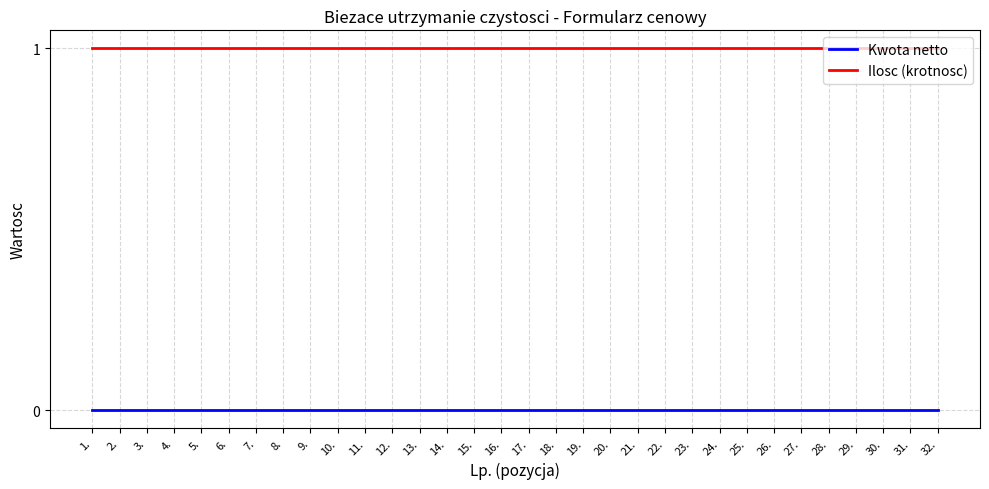

How many lines are shown in the chart?

2